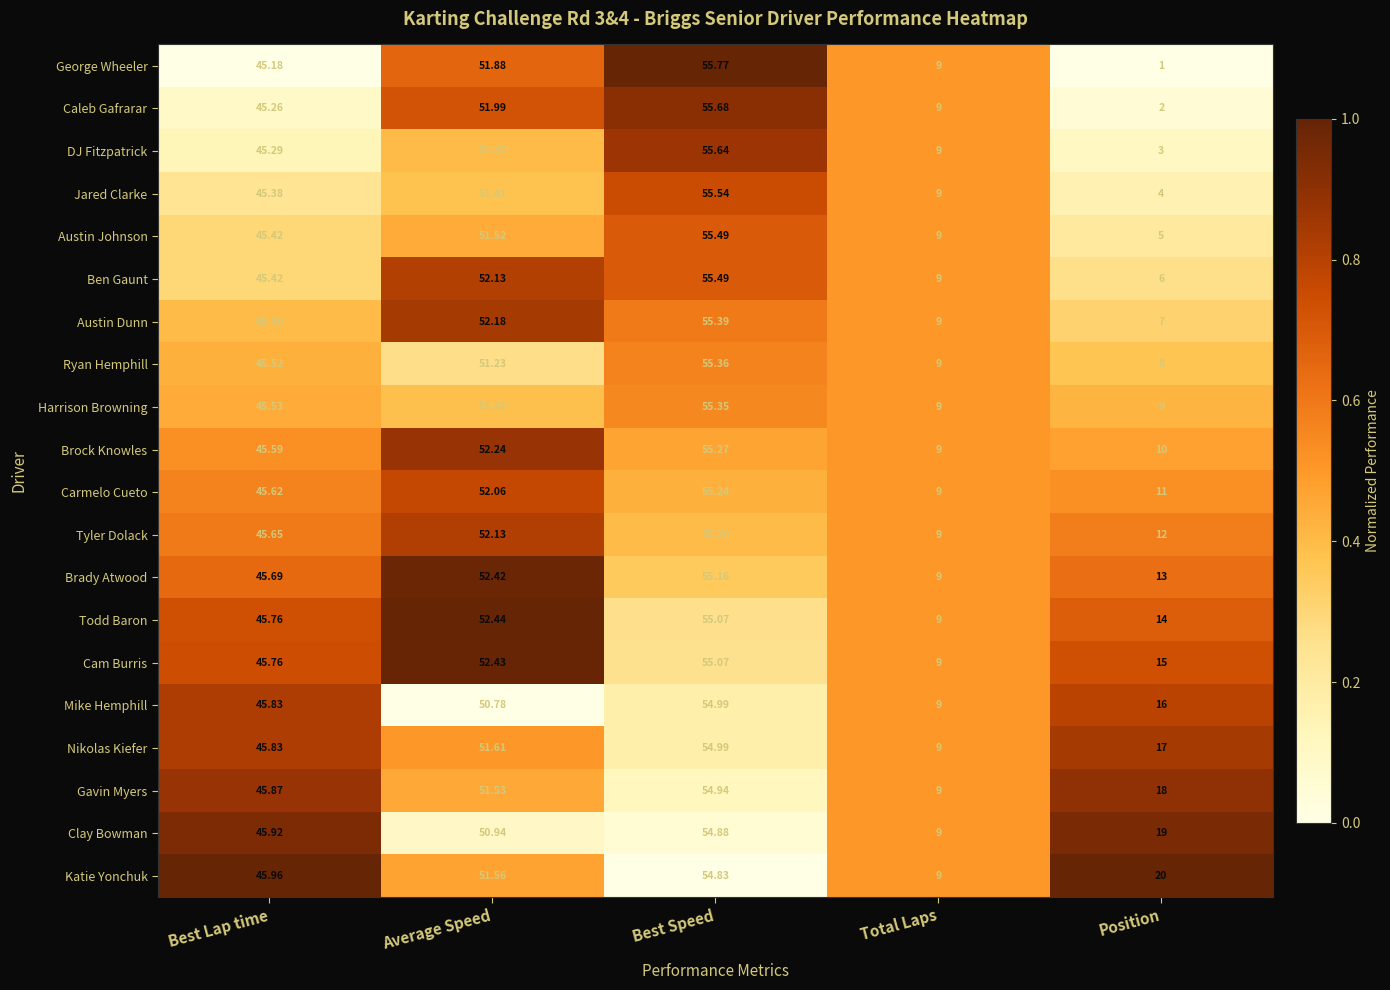

Which series changed the most between Average Speed and Best Speed?

Mike Hemphill